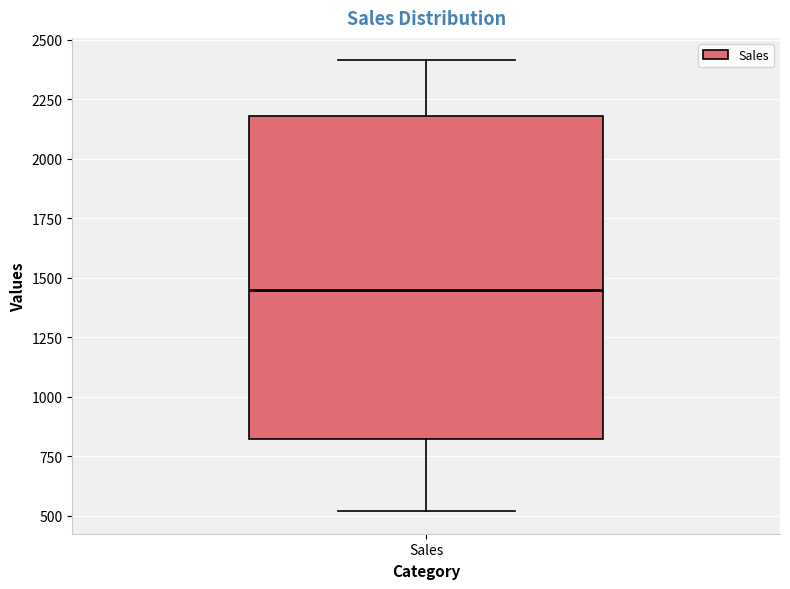

Where does the lower whisker of the box for Sales end on the y-axis? The values are not printed on the chart, so give them approximately, as read against the axis.

500